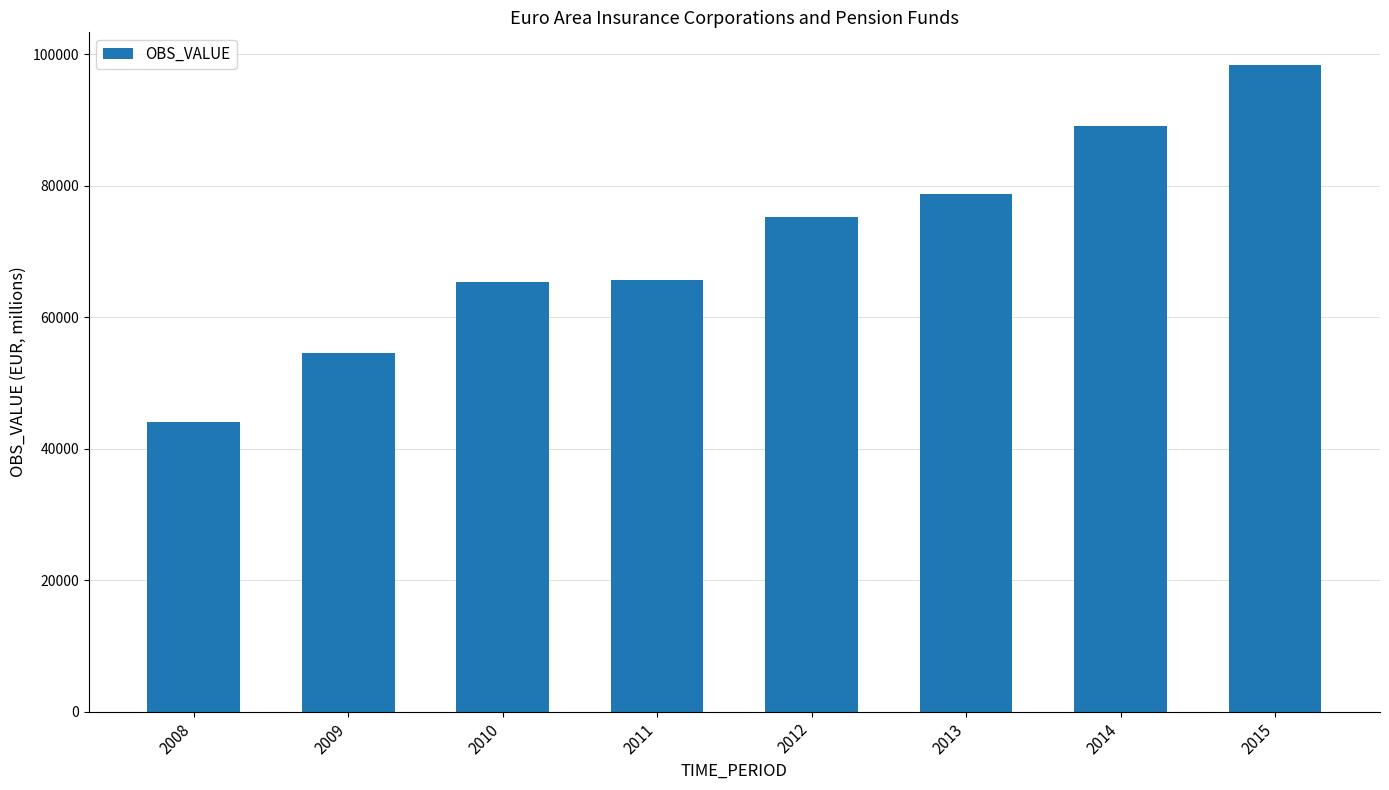

Where is the data nearest to the value 71270?

2012